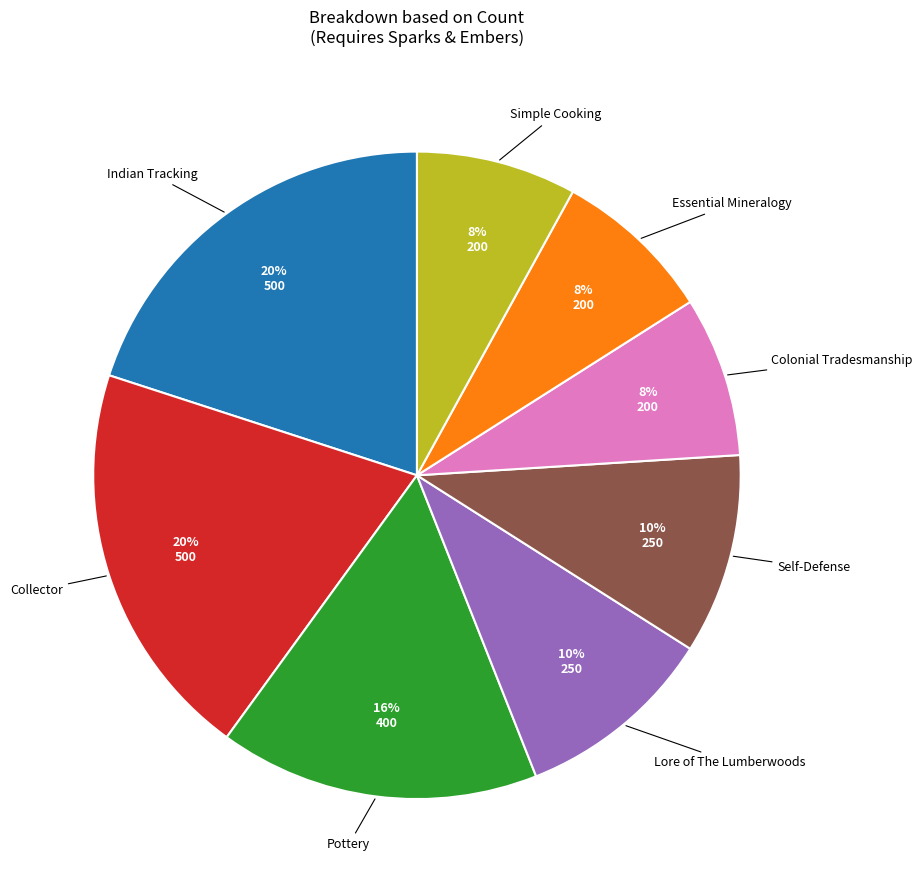

To the nearest percent, what is the average slice percentage?

12%